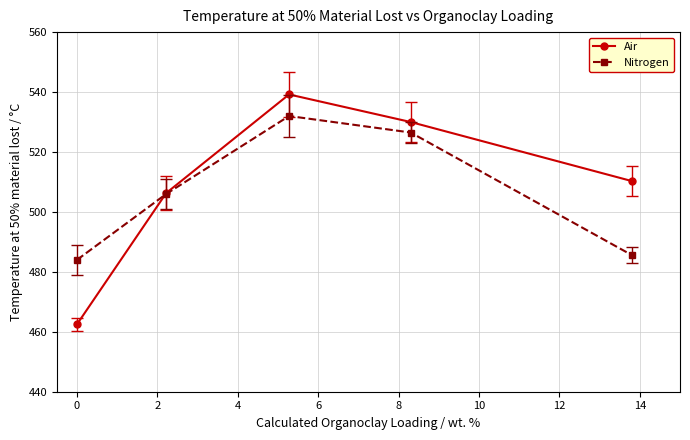

How many intersections are there between Nitrogen and Air?

1